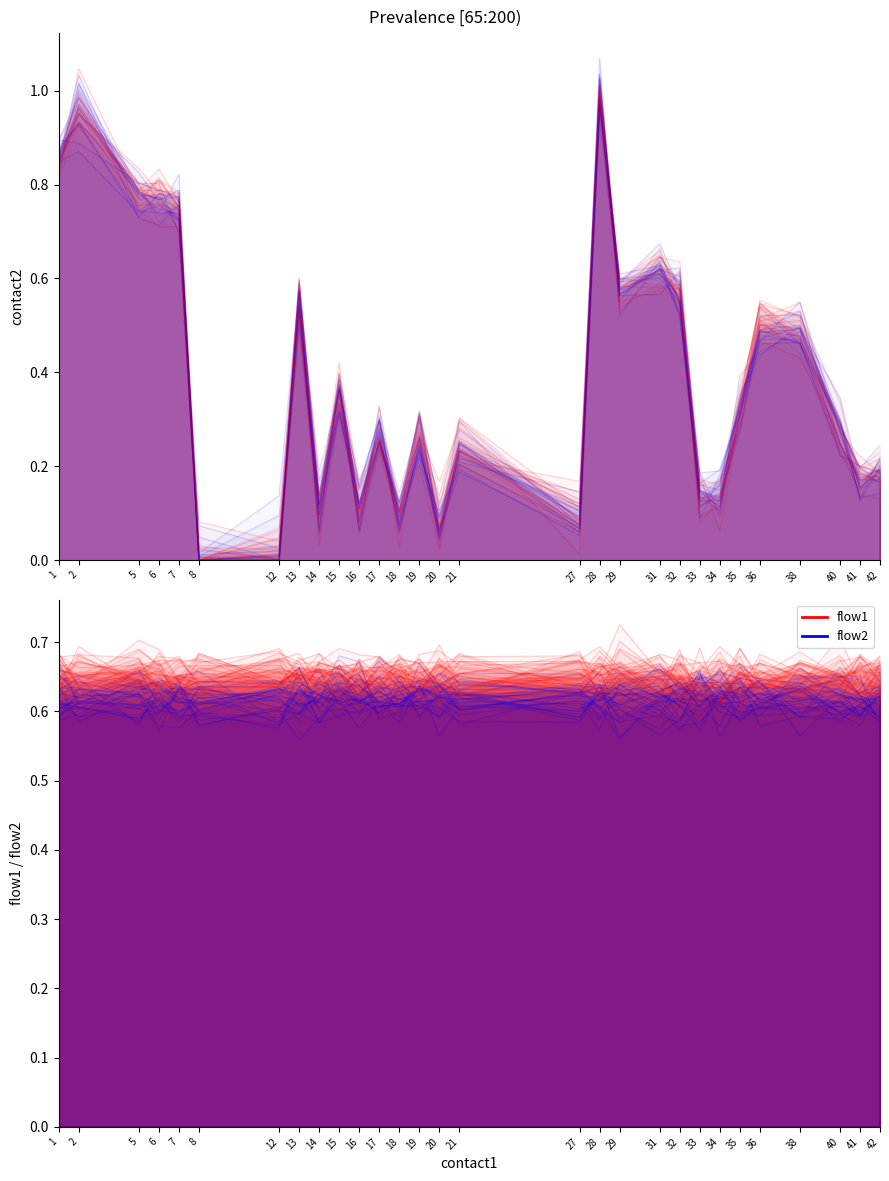

Which series has the largest range (max minus min)?

contact2